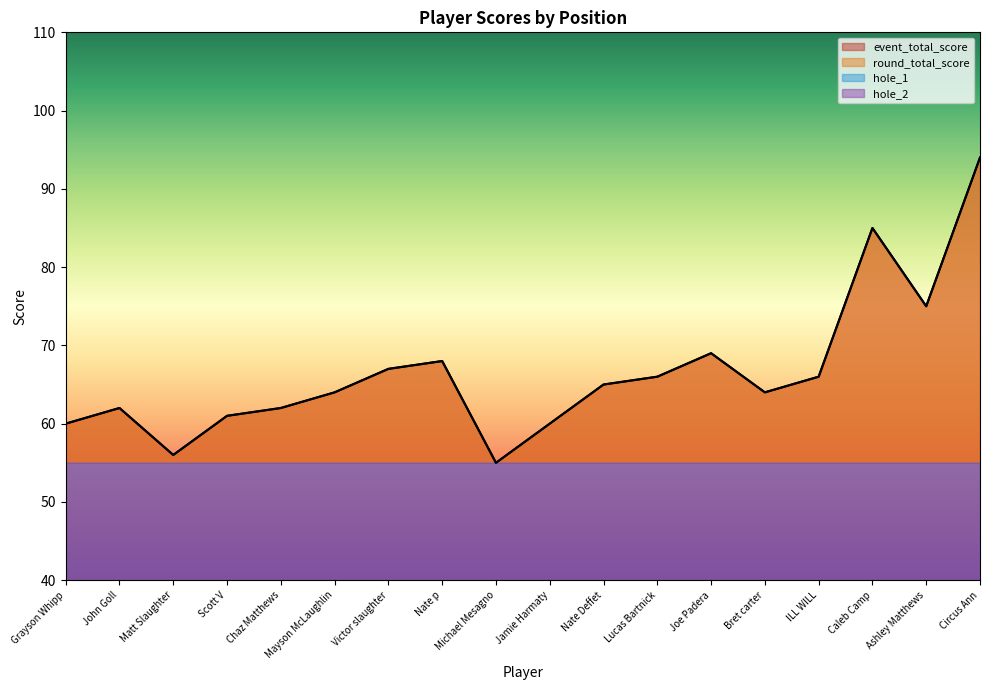

Rank the series by their maximum value, from lowest to highest.

hole_1, hole_2, event_total_score, round_total_score